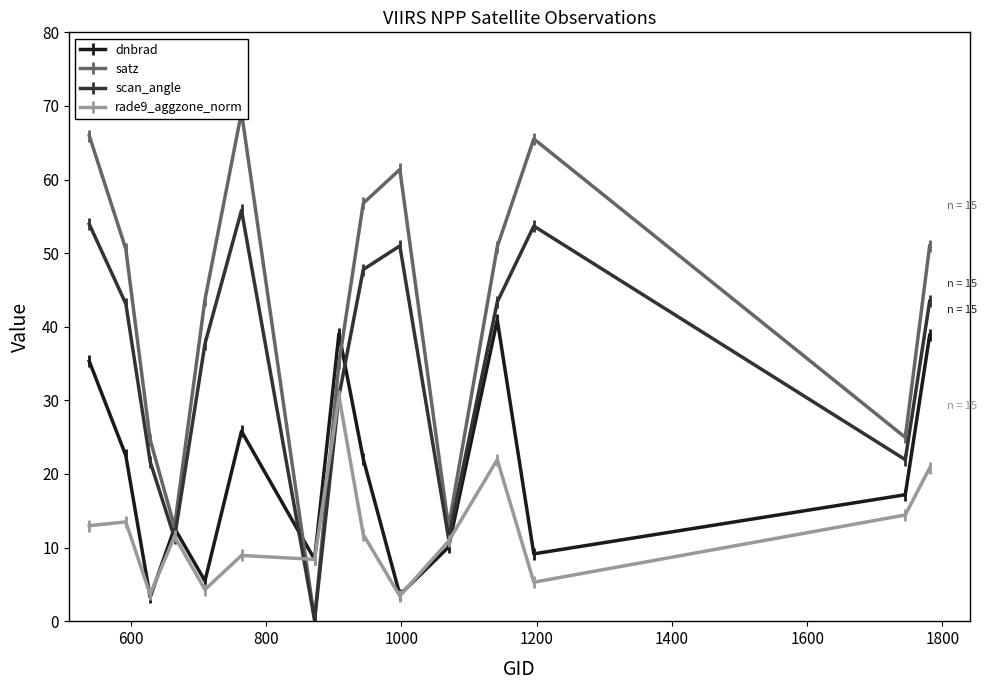

In scan_angle, how many points are lower than both neighbors (excluding endpoints)?

4